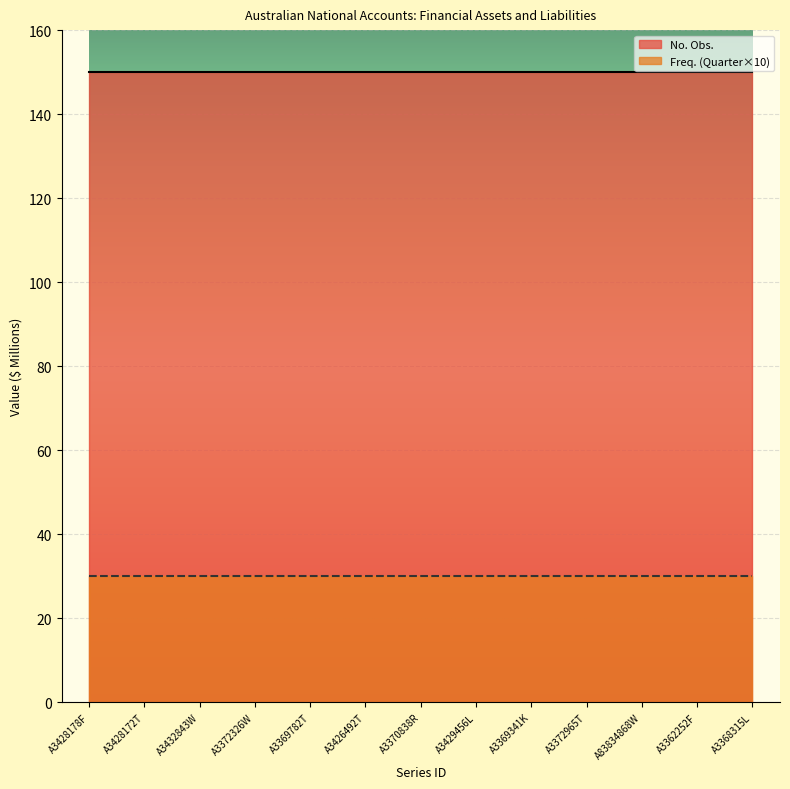

Reading right to left, list all the values displayed in this chart.

No. Obs.: 150	150	150	150	150	150	150	150	150	150	150	150	150
Freq. (Quarter): 3	3	3	3	3	3	3	3	3	3	3	3	3